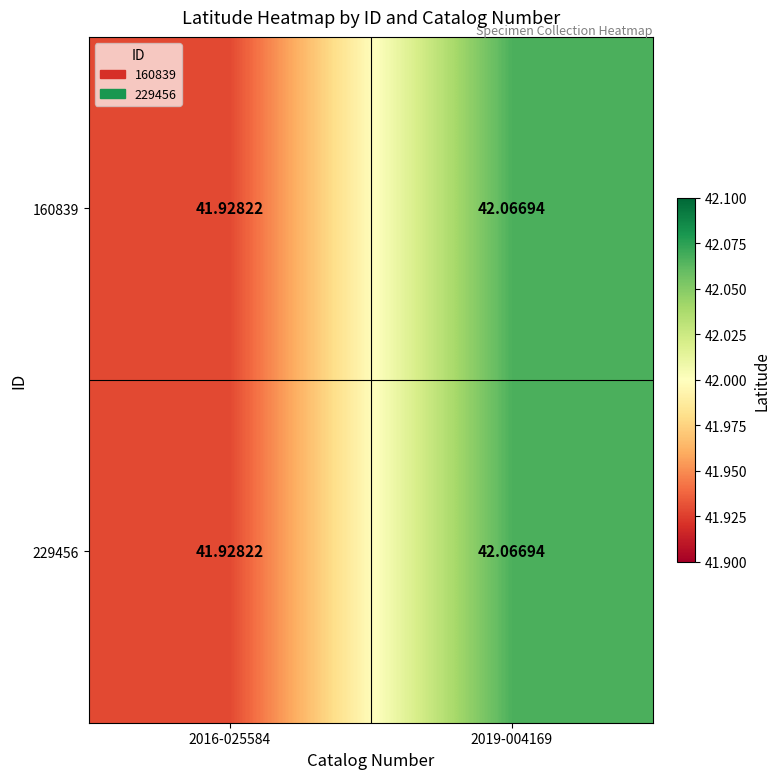

Is the value of 160839 at 2016-025584 greater than the value of 229456 at 2019-004169?

No